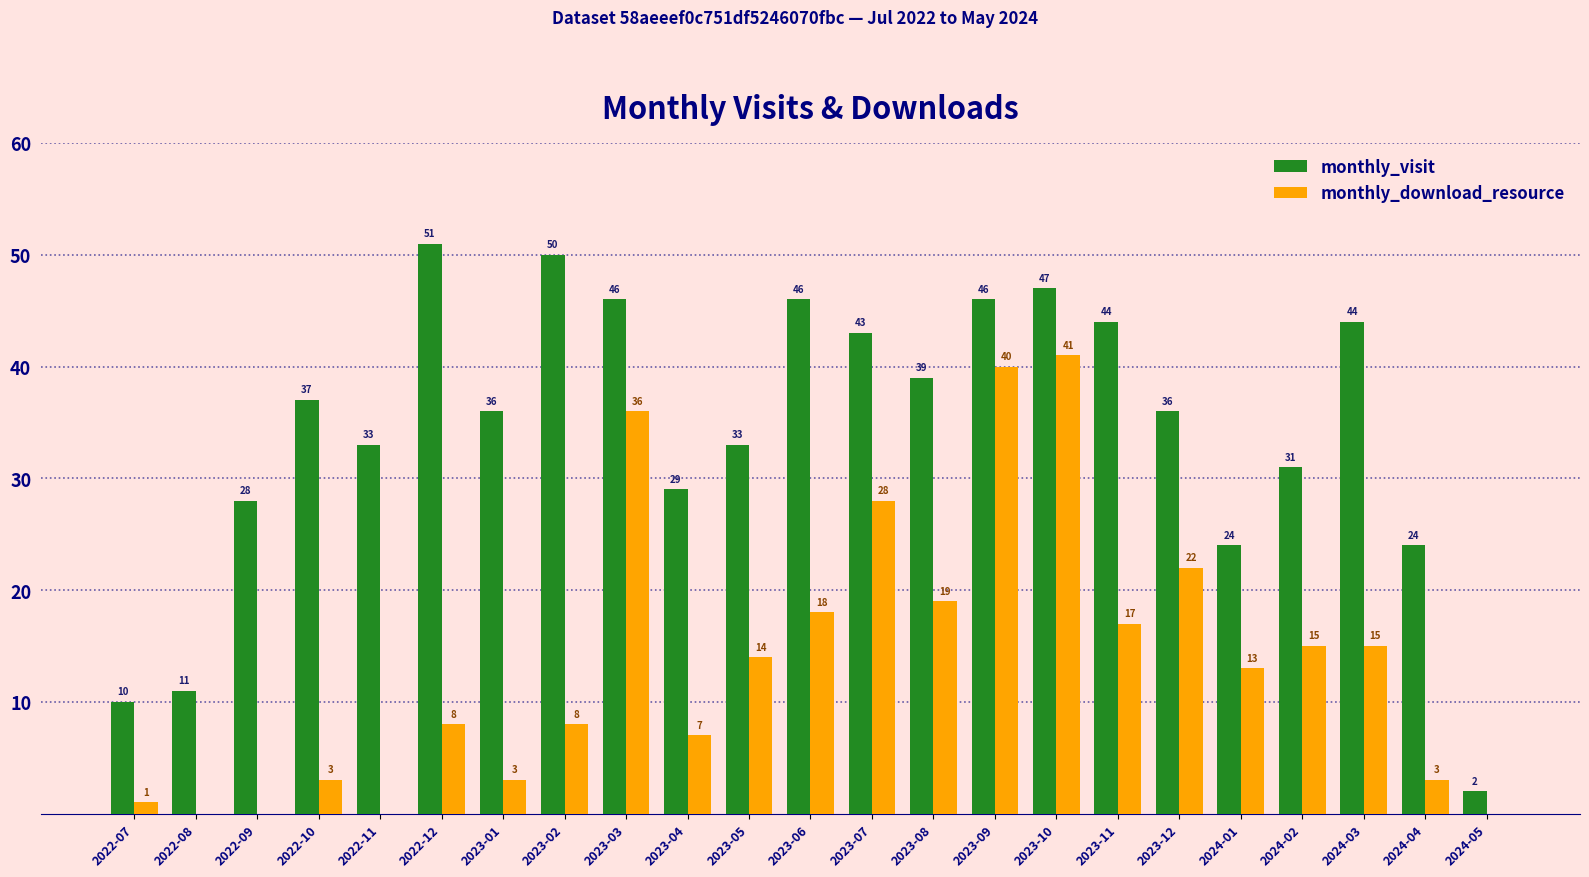

At which label is monthly_download_resource closest to 20?

2023-08